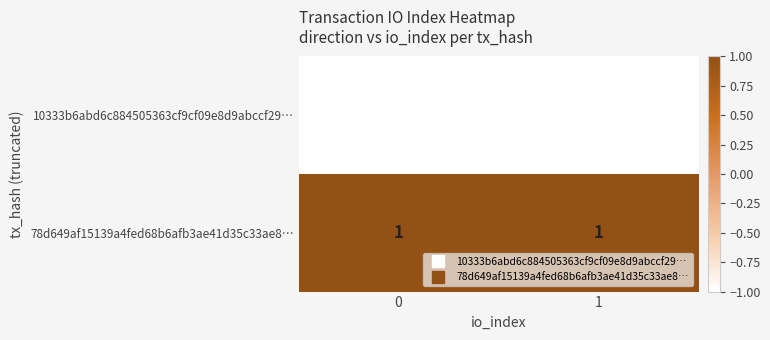

Rank the series by their maximum value, from highest to lowest.

78d649af15139a4fed68b6afb3ae41d35c33ae8…, 10333b6abd6c884505363cf9cf09e8d9abccf29…